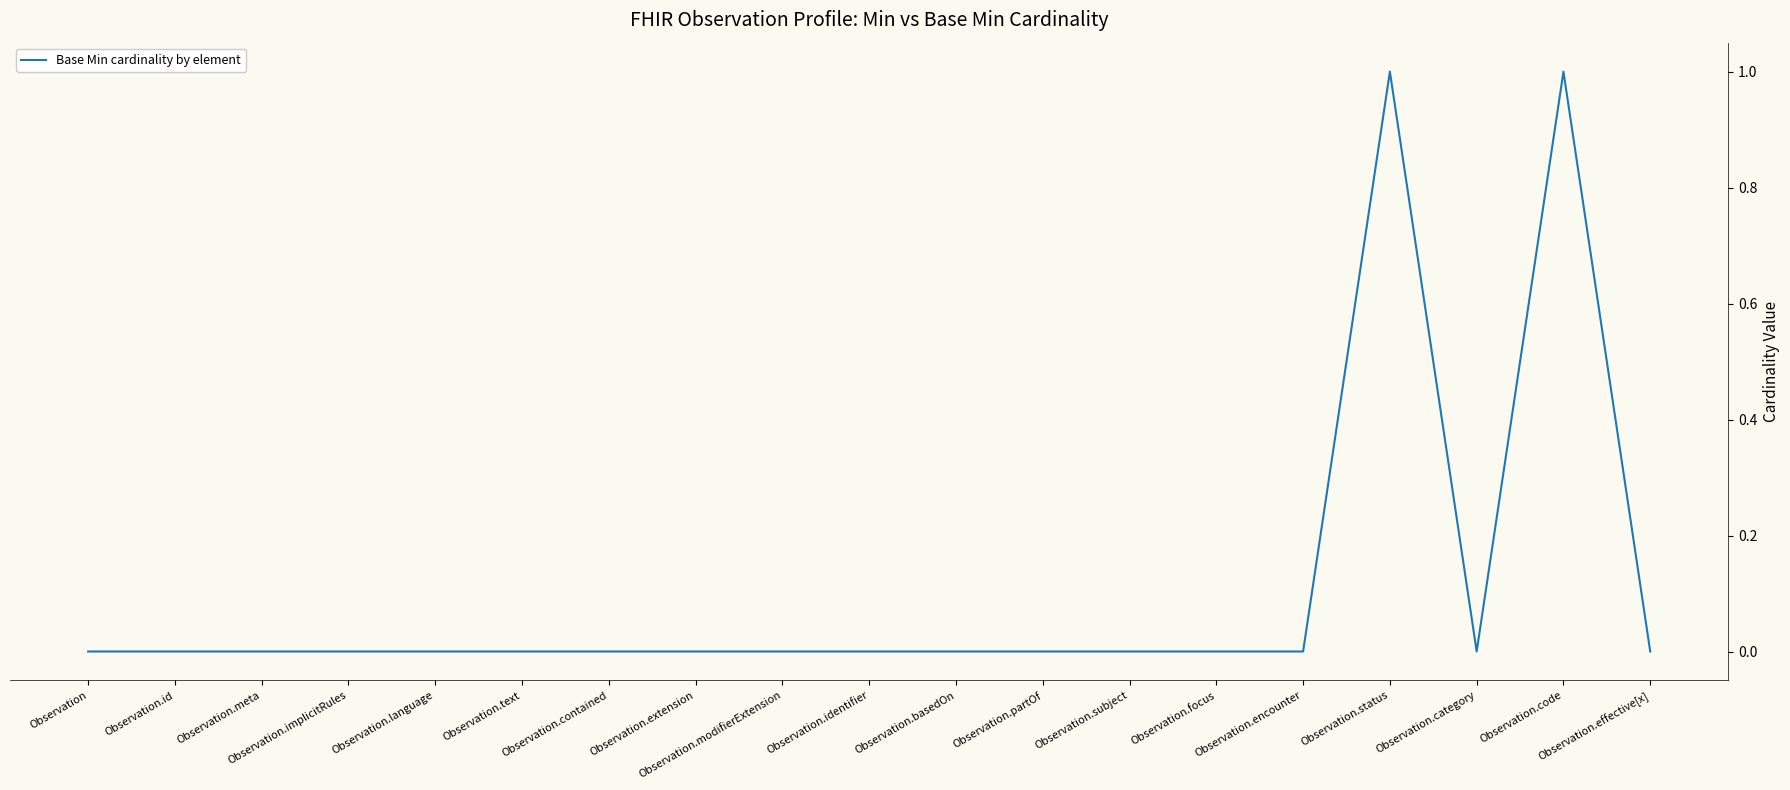

What is the greatest value displayed?

1